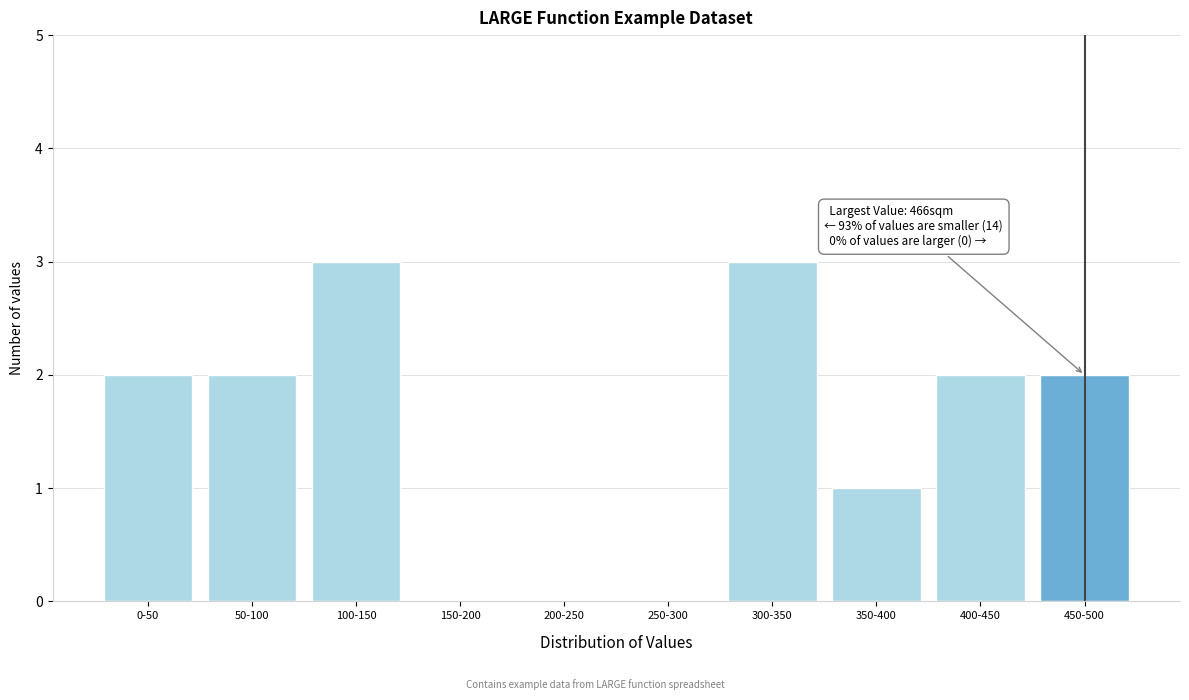

Reading left to right, what are all the values shown in this chart?

0-50=2	50-100=2	100-150=3	150-200=0	200-250=0	250-300=0	300-350=3	350-400=1	400-450=2	450-500=2